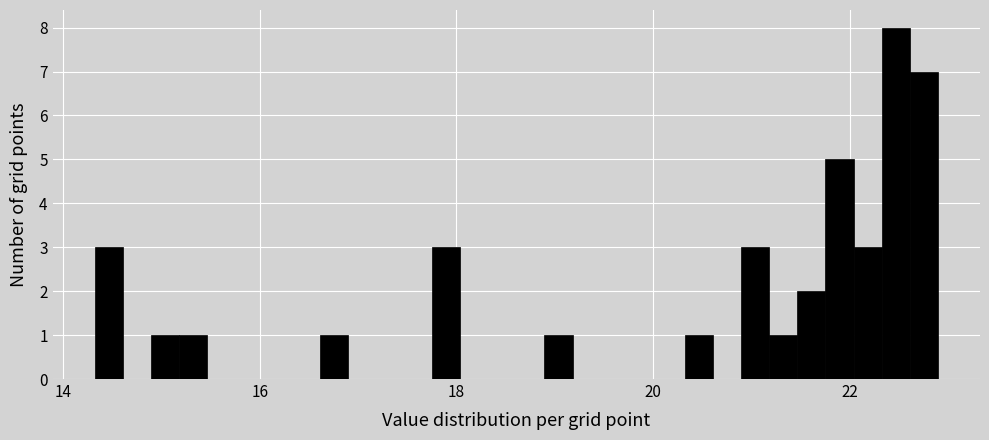

Around what value on the x-axis is the tallest bar? Give the approximate position of its centre, as read against the axis.

22.4